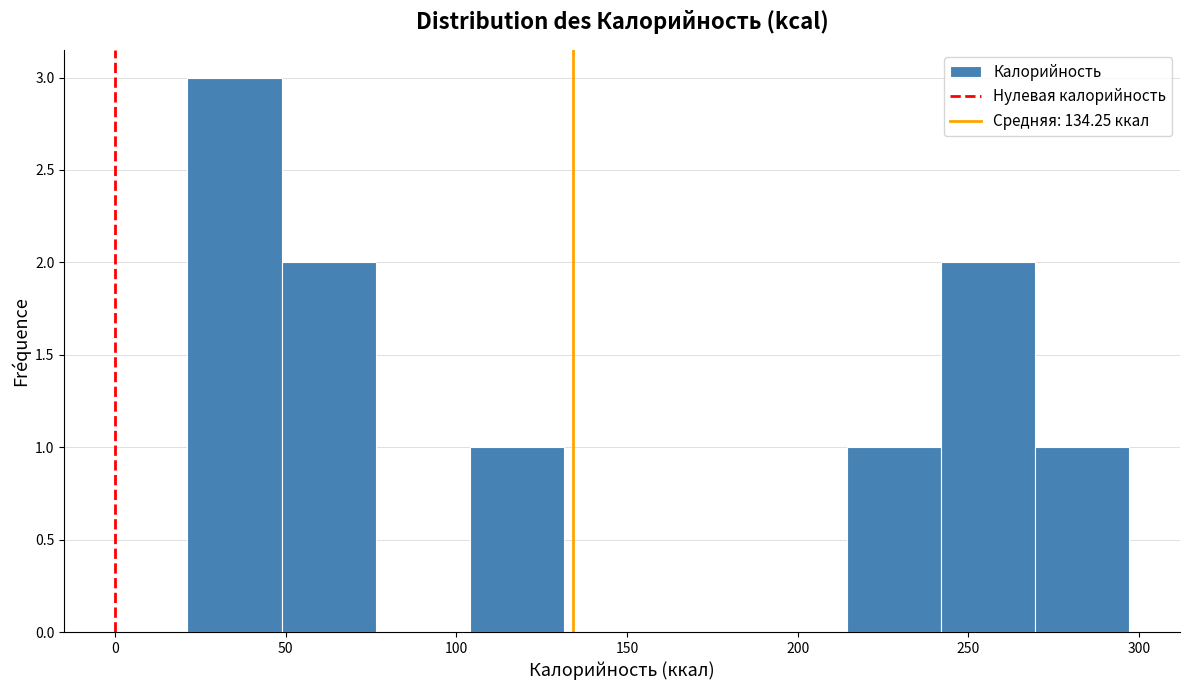

Reading left to right, list every bar in this chart as the range it spans on the x-axis followed by its height. Neither the bar edges nor the heights are printed on the chart, so give them approximately, as read against the axes.

20 to 50: 3
50 to 75: 2
75 to 105: 0
105 to 130: 1
130 to 160: 0
160 to 185: 0
185 to 215: 0
215 to 240: 1
240 to 270: 2
270 to 295: 1